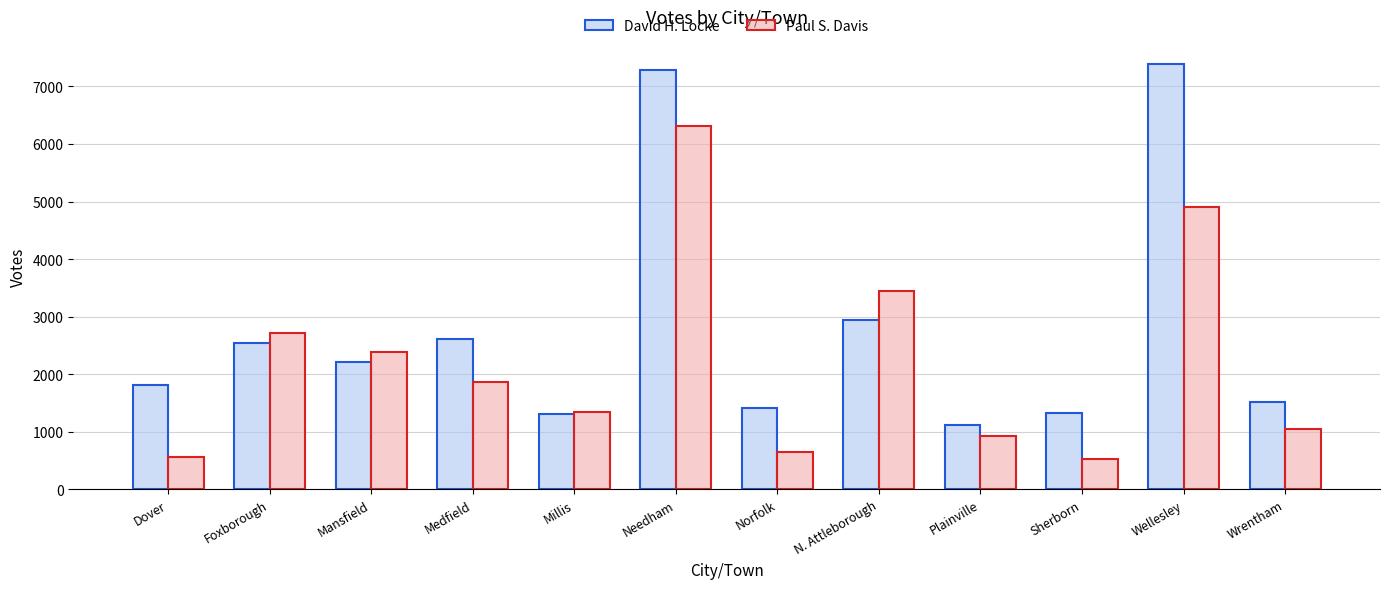

What is the difference between the highest and lowest values at N. Attleborough?

511